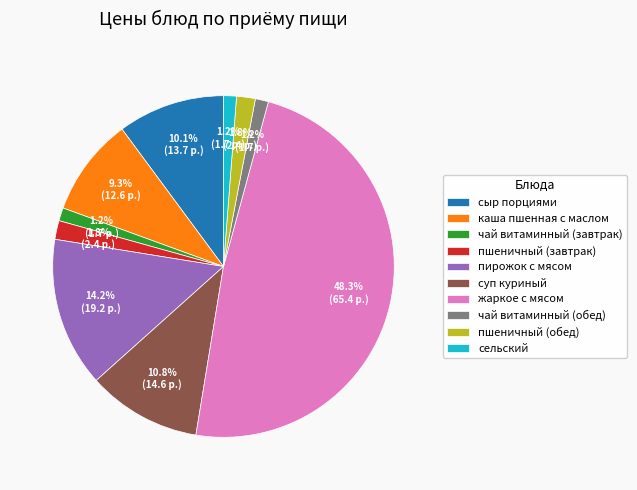

To the nearest percent, what percentage of the pie is жаркое с мясом?

48%